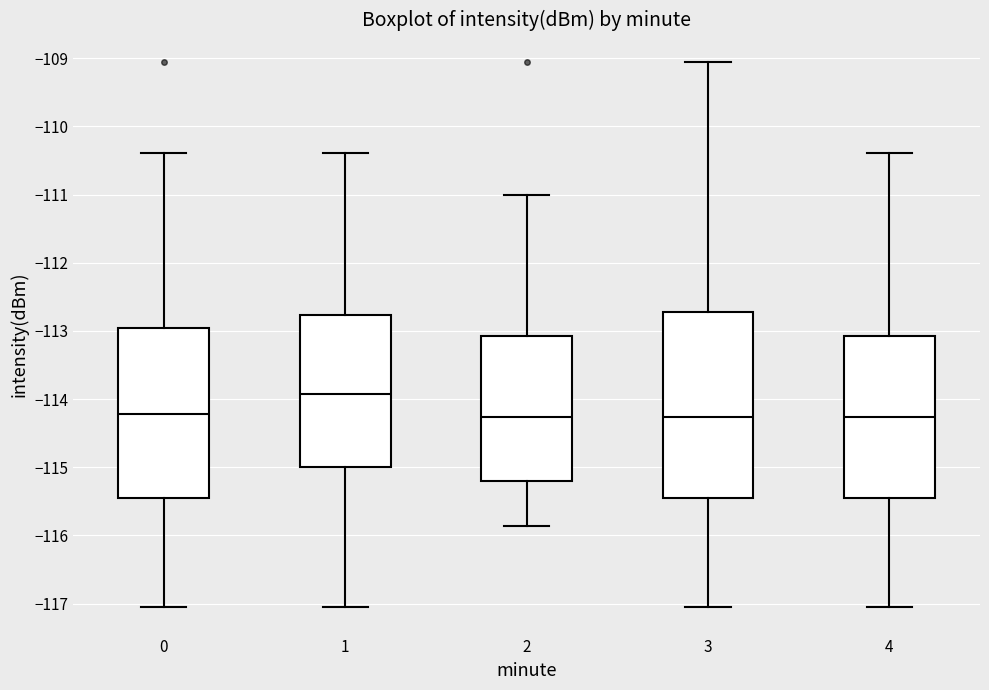

Where does the median line of the box at x = 3 sit on the y-axis? The values are not printed on the chart, so give them approximately, as read against the axis.

-114.3